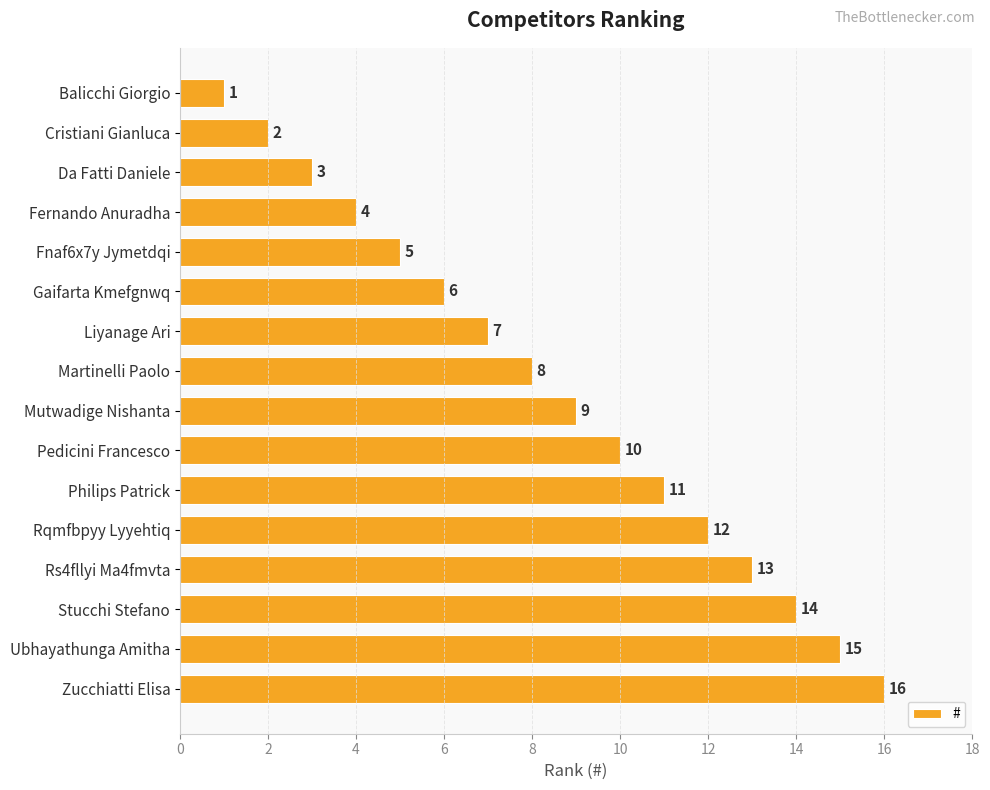

At which category does the chart reach its minimum across all series?

Balicchi Giorgio